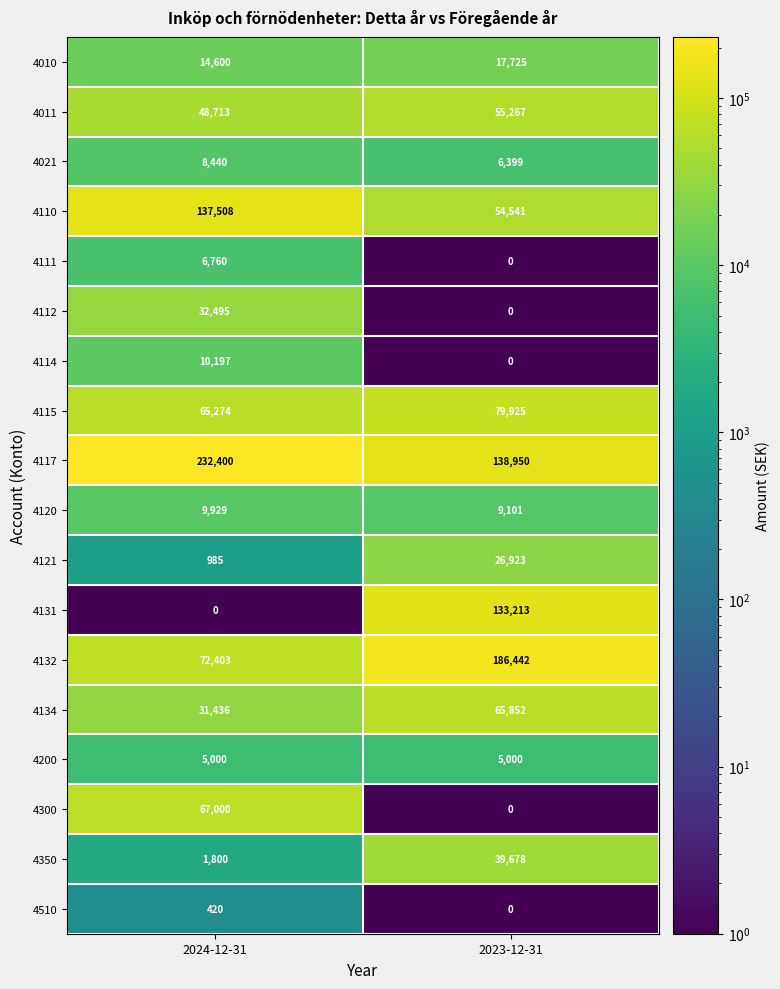

Rank the categories by 4011 value from highest to lowest.

2023-12-31, 2024-12-31